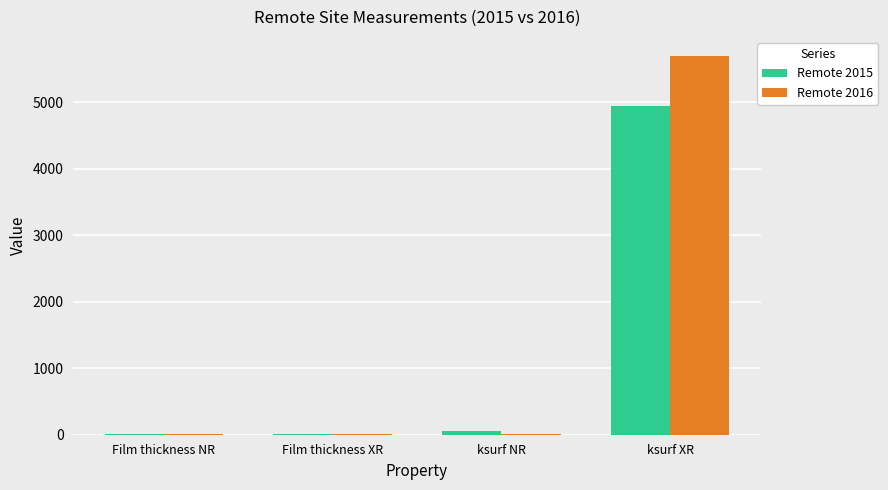

At which category is the sum across all series the highest?

ksurf XR